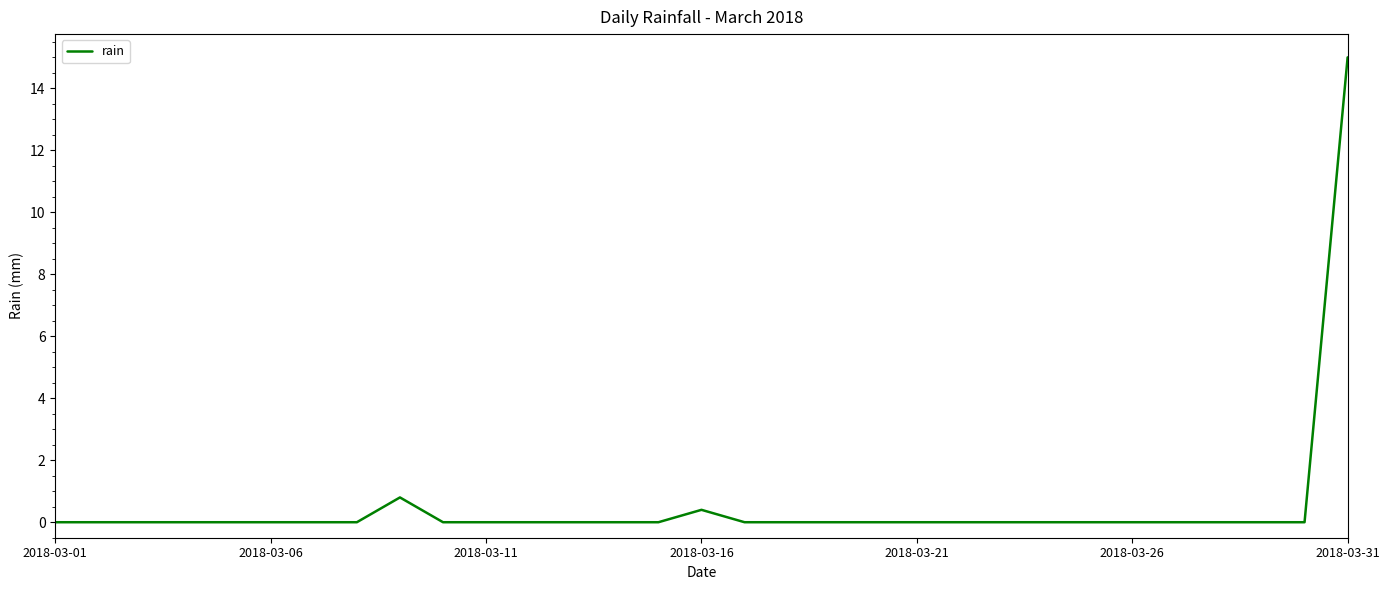

What is the difference between the maximum and minimum values?

15.0